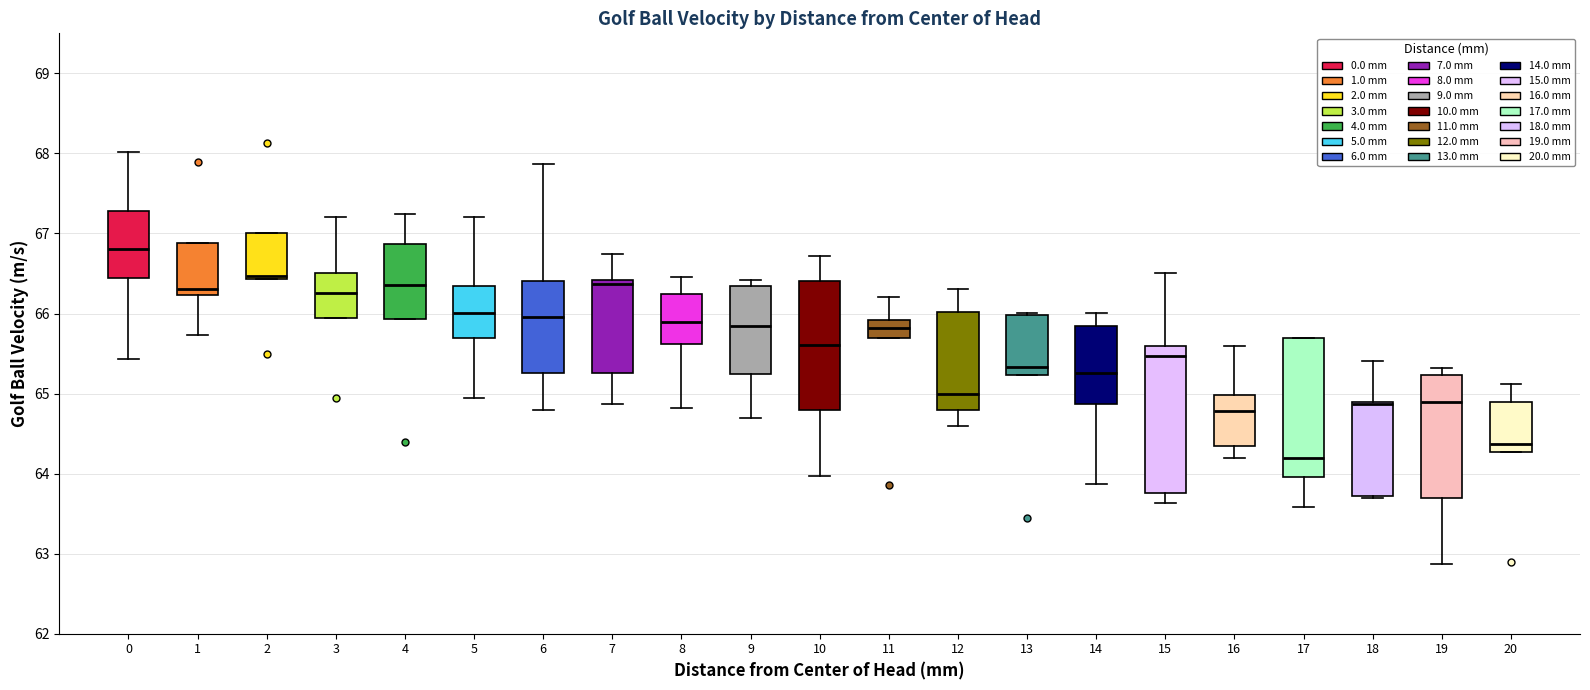

Which box's median line is the lowest?

17